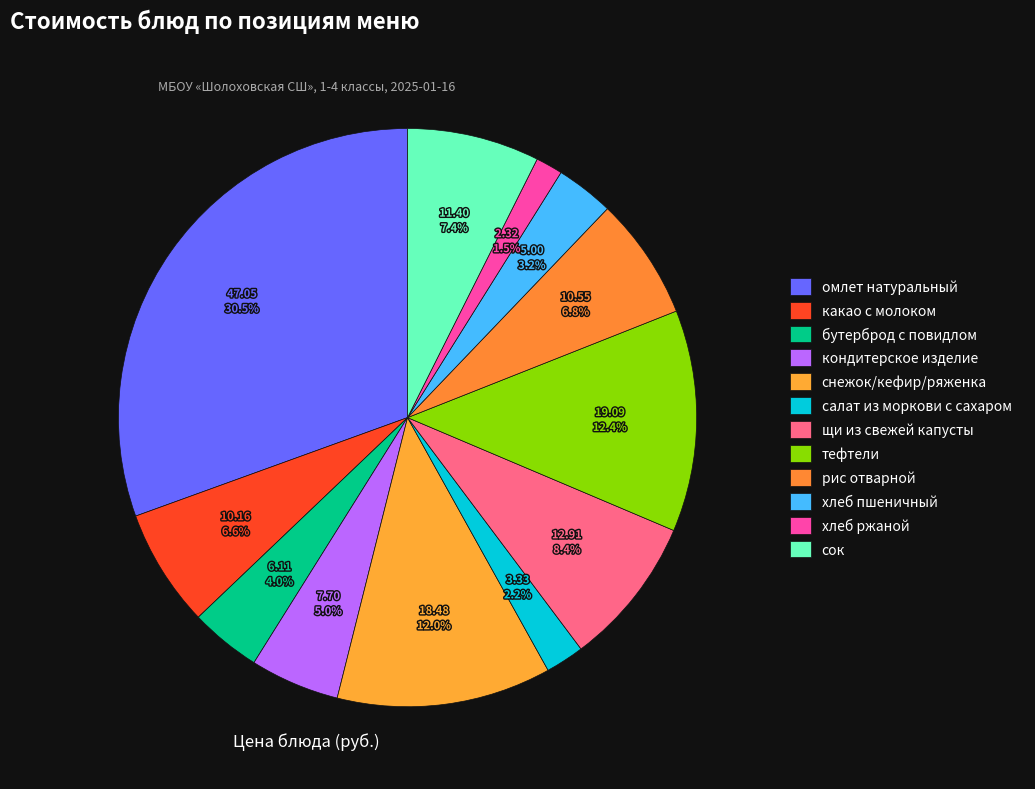

To the nearest percent, what is the difference between the largest and smallest slice percentages?

29%